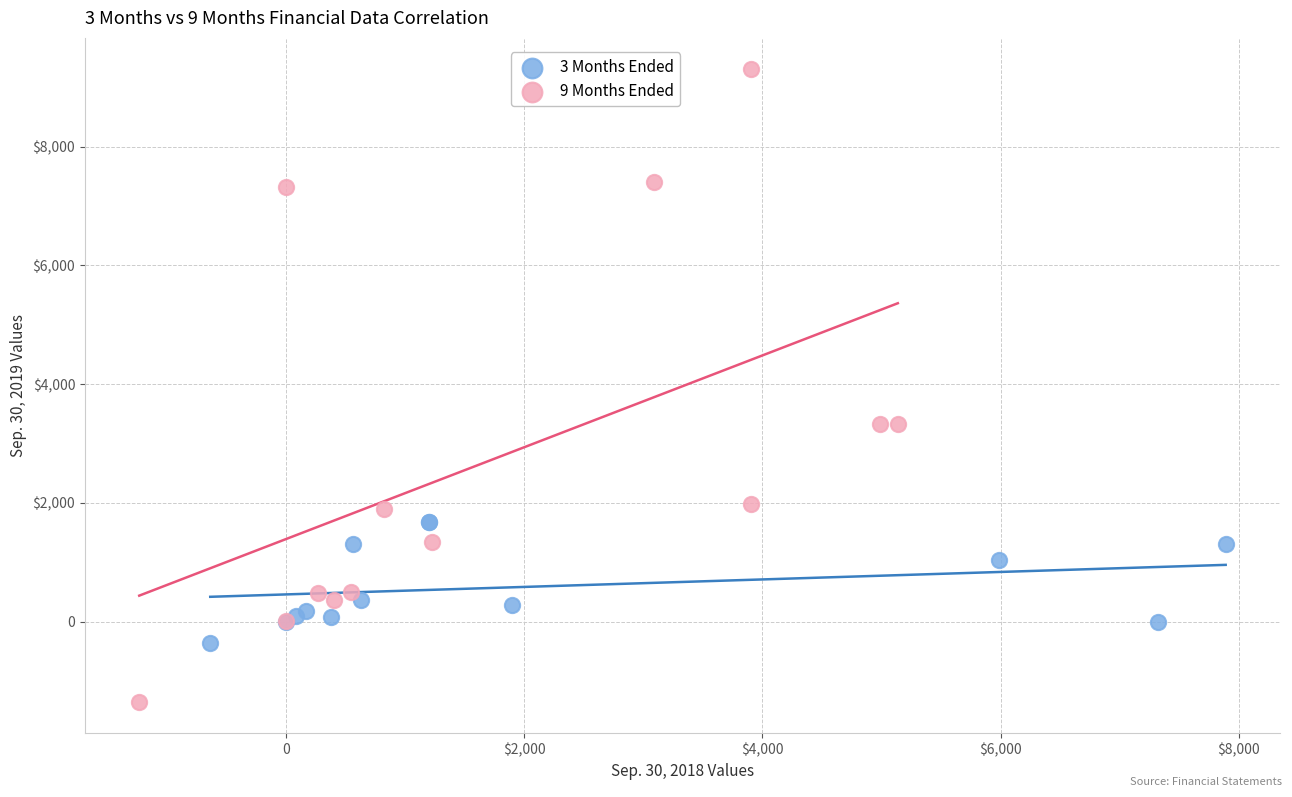

What are all the series names shown in the legend?

3 Months Ended, 9 Months Ended